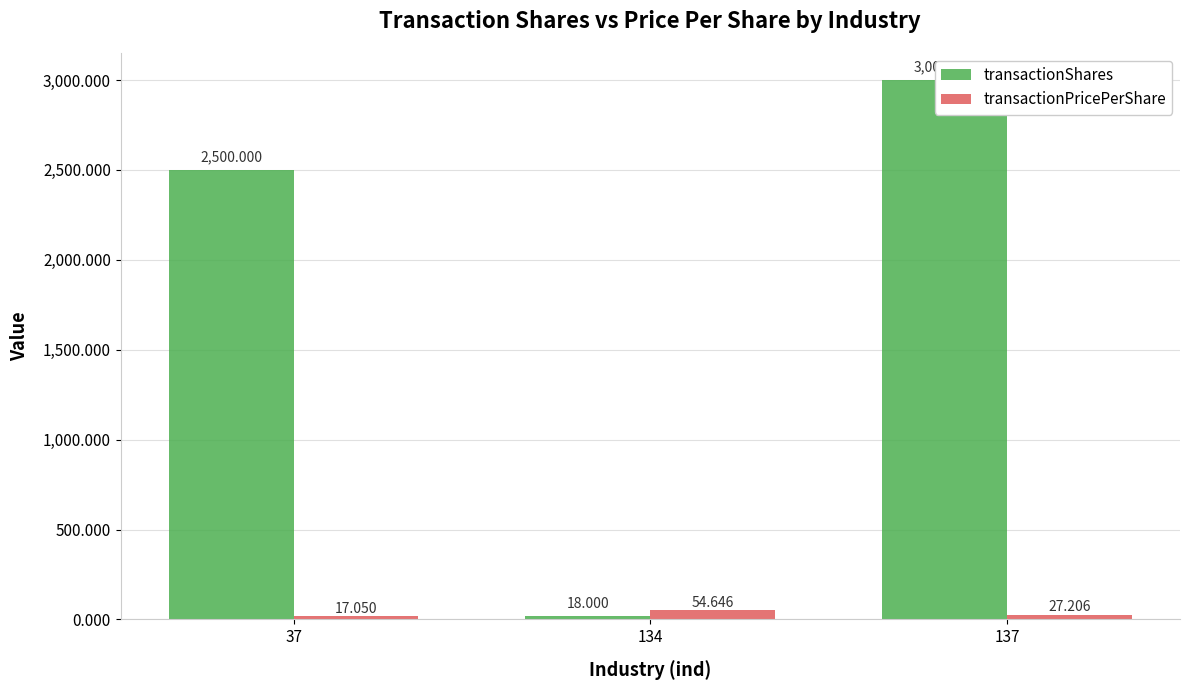

At how many categories does at least one series exceed 258?

2